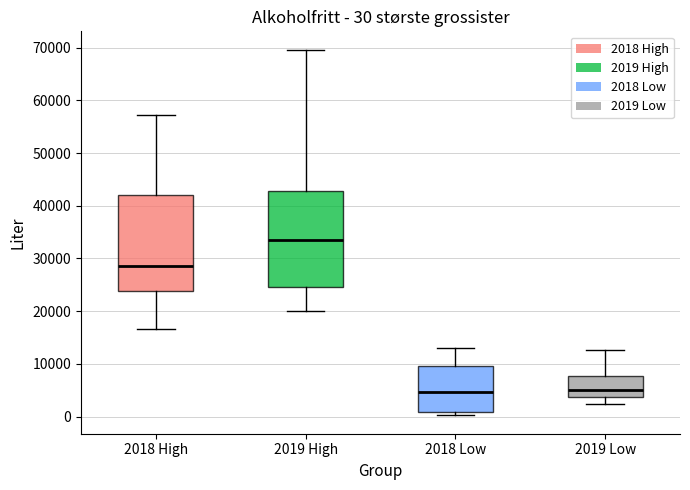

Which box's median line is the highest?

2019 High